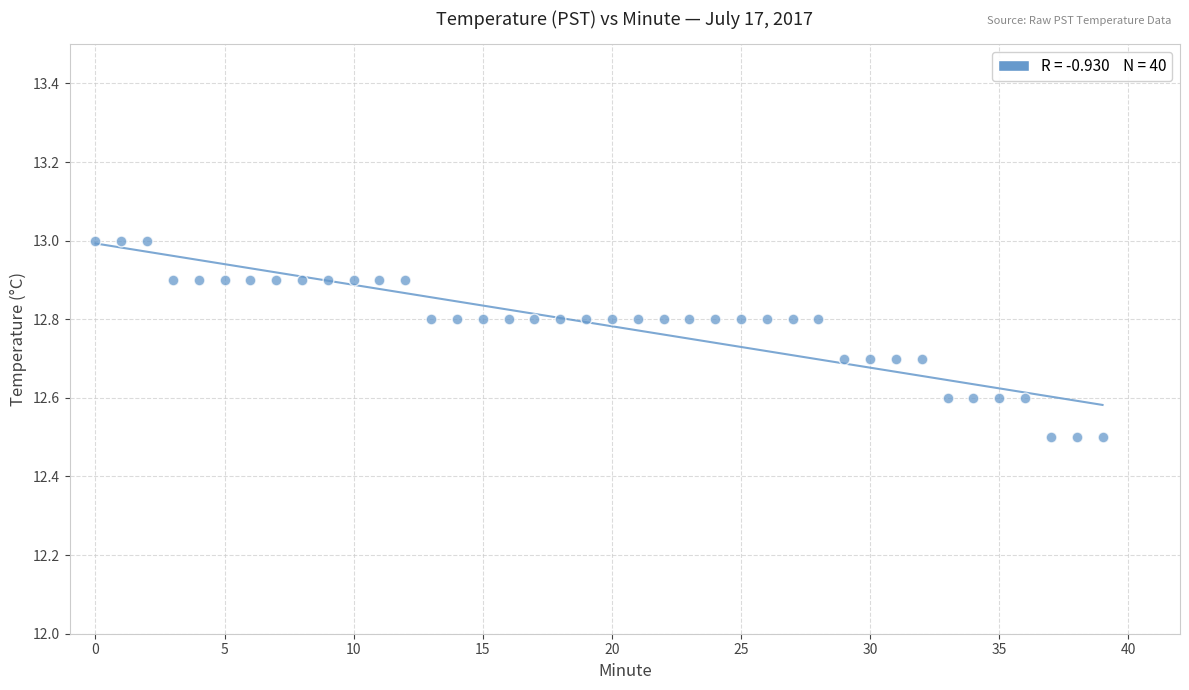

What is the range of Y values (max minus min)?

0.5